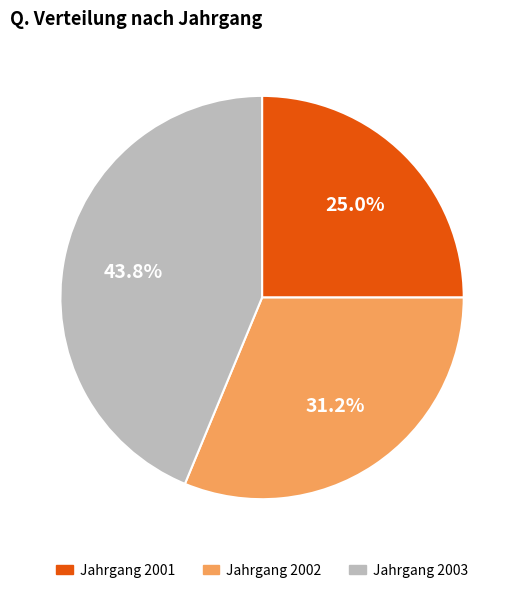

Is there a majority slice in this chart?

No